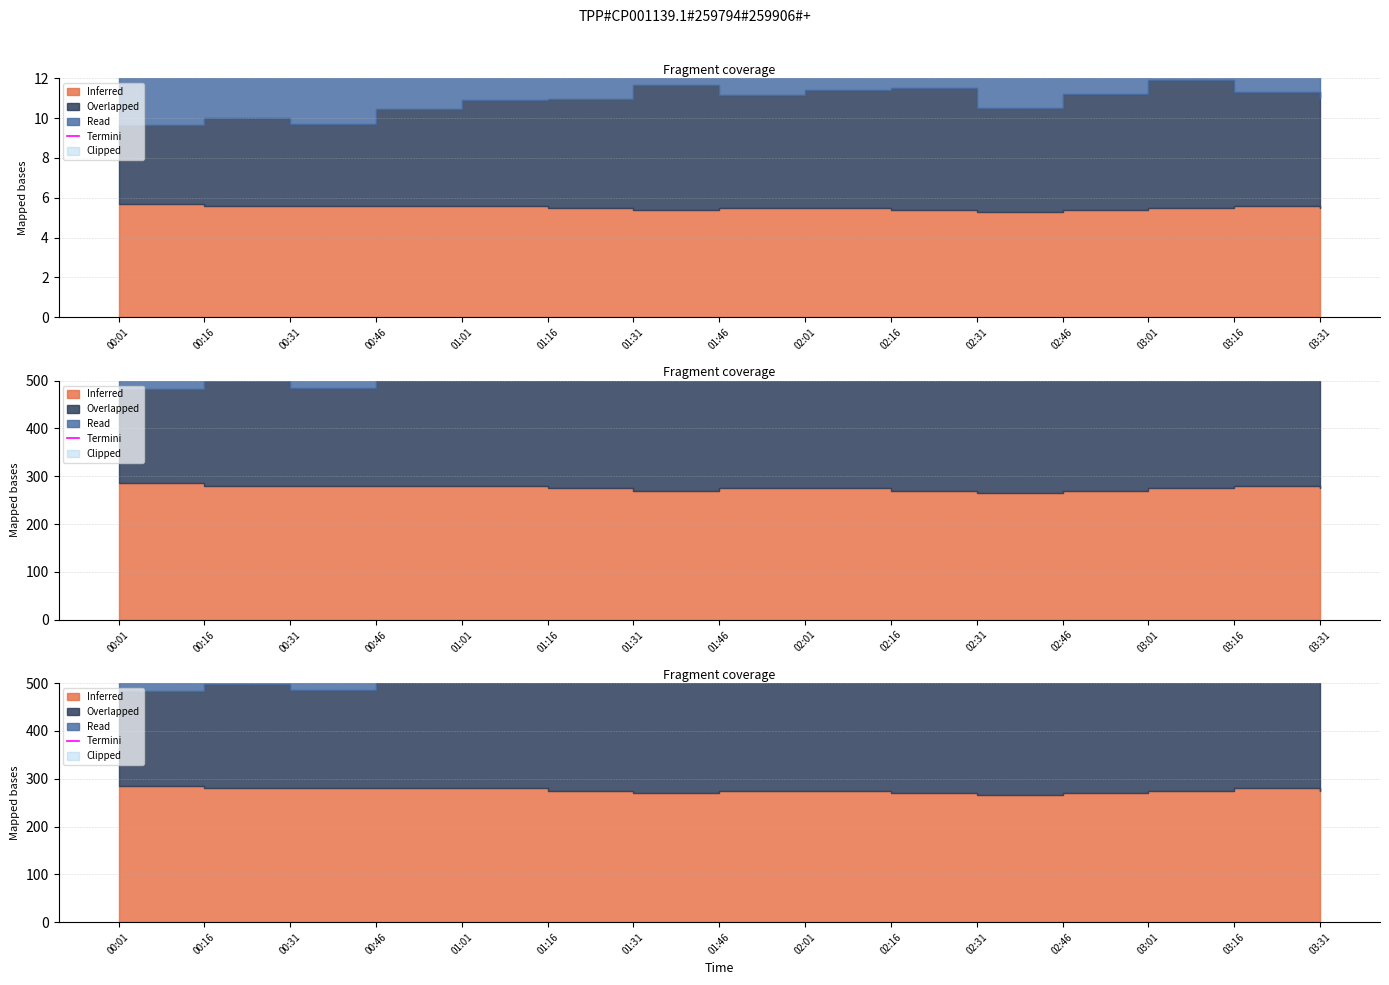

At which category does the data reach its first local peak?

01:01